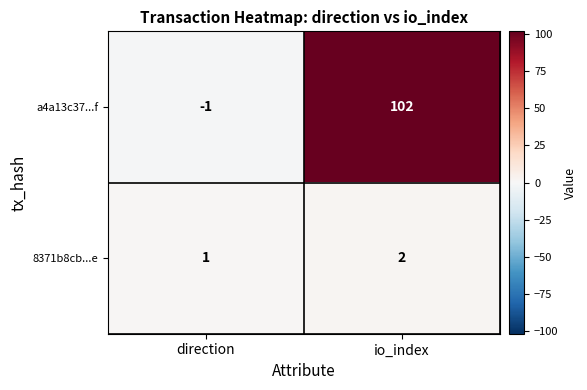

Which label corresponds to the smallest value in the chart?

direction